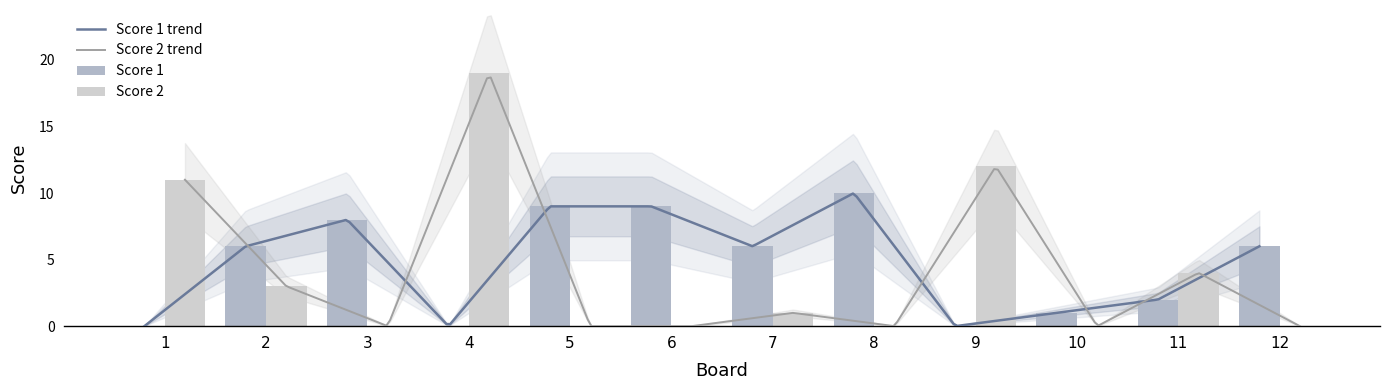

What are all the series names shown in the legend?

Score 1, Score 2